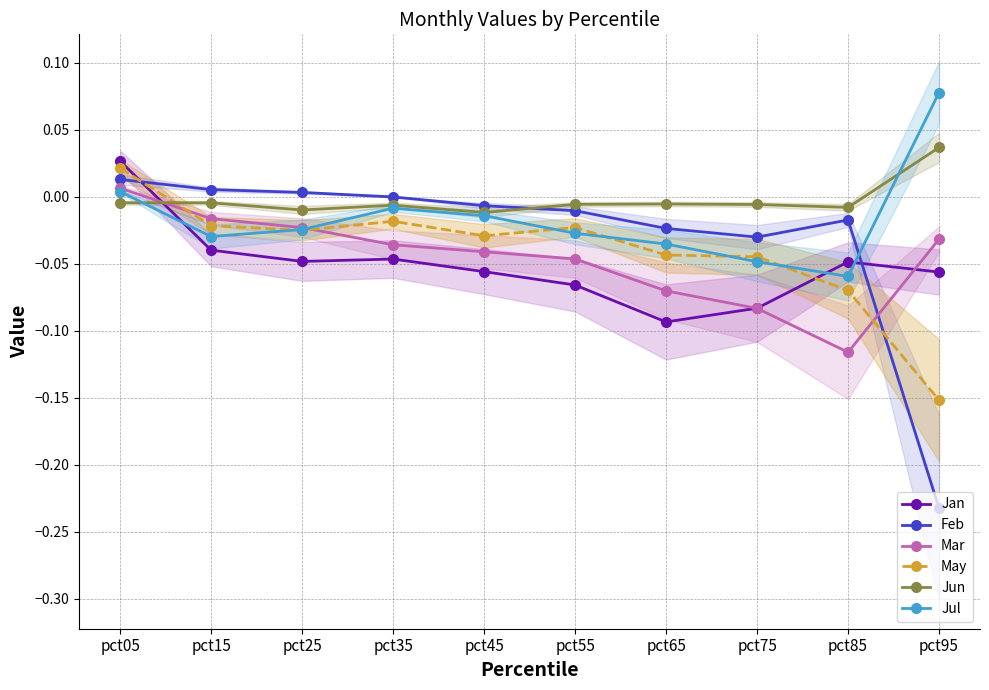

How many intersections are there between Jan and Jul?

3